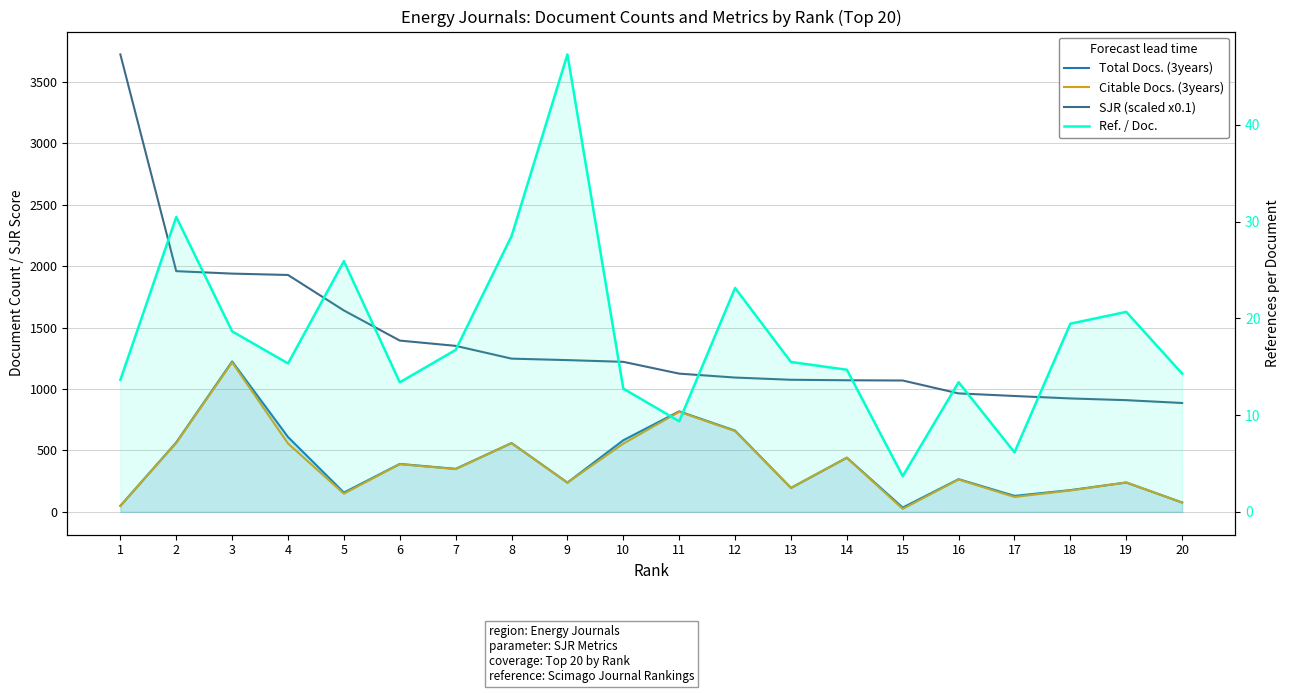

Reading left to right, transcribe all the data shown in this chart.

Total Docs. (3years): 49.0	565.0	1224.0	609.0	157.0	390.0	350.0	560.0	238.0	583.0	818.0	661.0	195.0	441.0	35.0	266.0	130.0	177.0	239.0	76.0
Citable Docs. (3years): 49.0	561.0	1217.0	556.0	148.0	388.0	348.0	559.0	238.0	555.0	814.0	657.0	195.0	440.0	24.0	263.0	121.0	174.0	239.0	76.0
SJR (scaled x0.1): 3723.0	1959.0	1939.0	1928.0	1639.0	1394.0	1351.0	1247.0	1235.0	1221.0	1125.0	1093.0	1075.0	1071.0	1069.0	964.0	943.0	923.0	909.0	886.0
Ref. / Doc.: 13.6	30.5	18.7	15.3	25.9	13.4	16.7	28.5	47.3	12.7	9.4	23.1	15.5	14.7	3.7	13.4	6.2	19.4	20.7	14.3